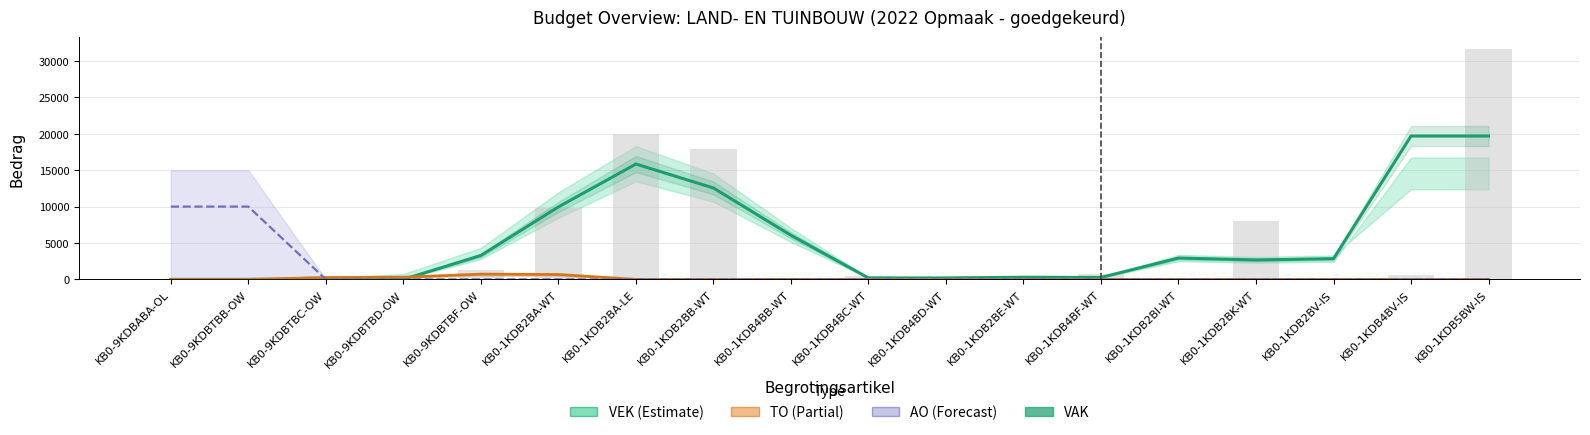

What is the label of the 13th bar from the left?

KB0-1KDB4BF-WT